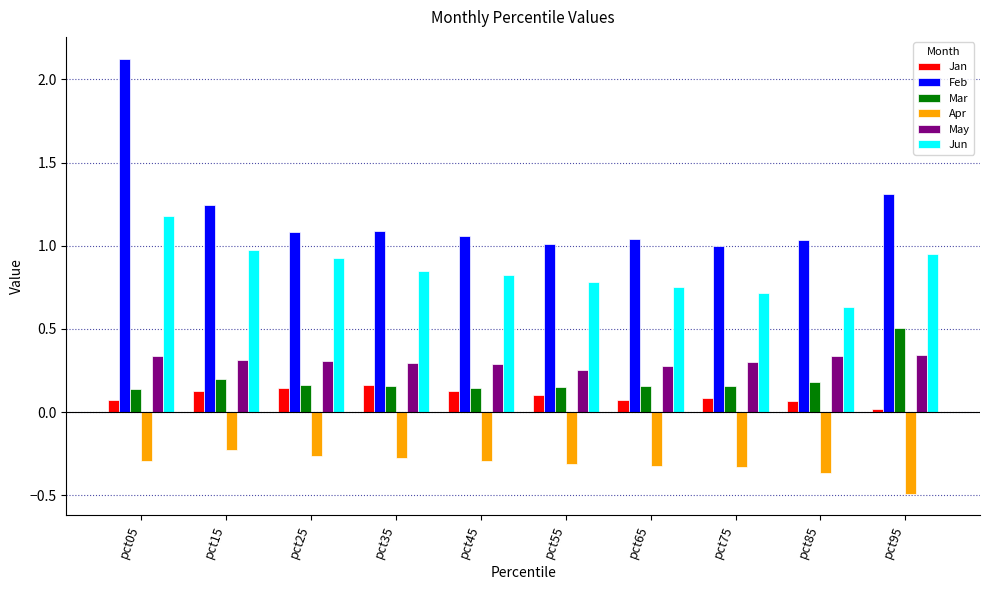

What is the sum of all Feb values?

12.0